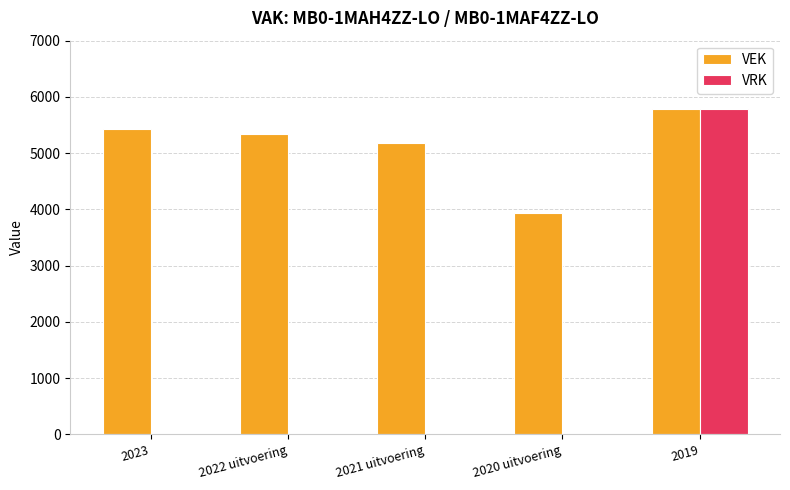

Is it true that VEK equals 5437 at 2023?

True